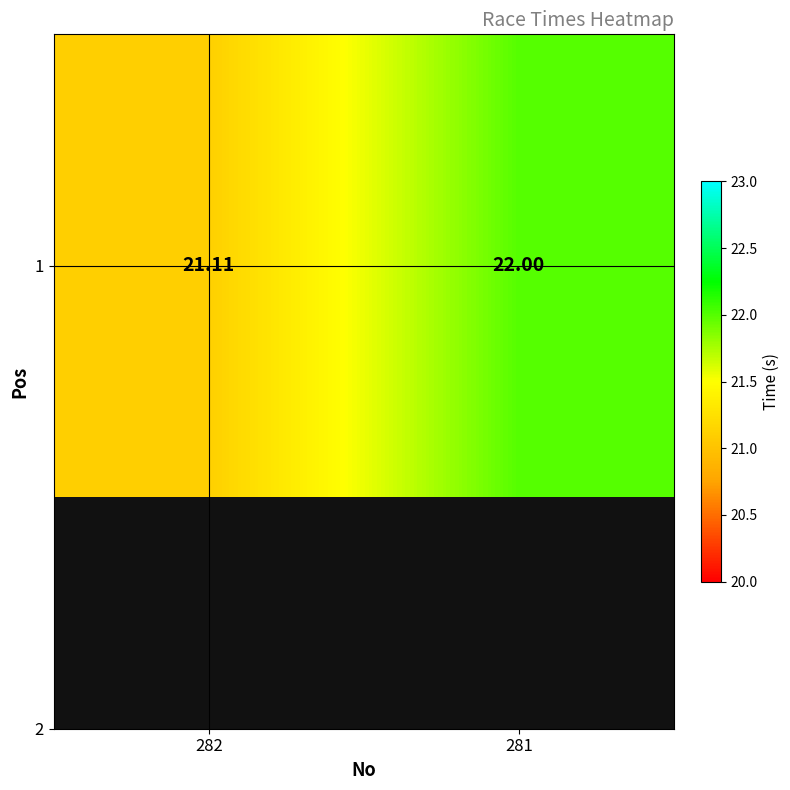

True or false: the data shows 21.1 at 282.

True